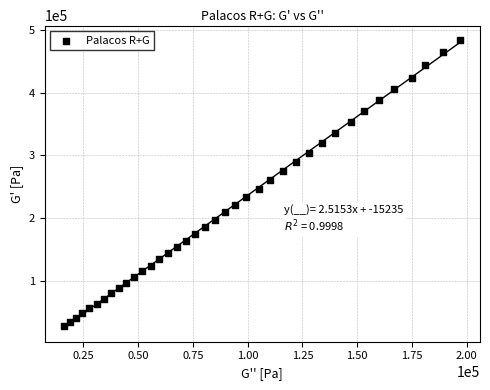

What is the range of Y values (max minus min)?

456152